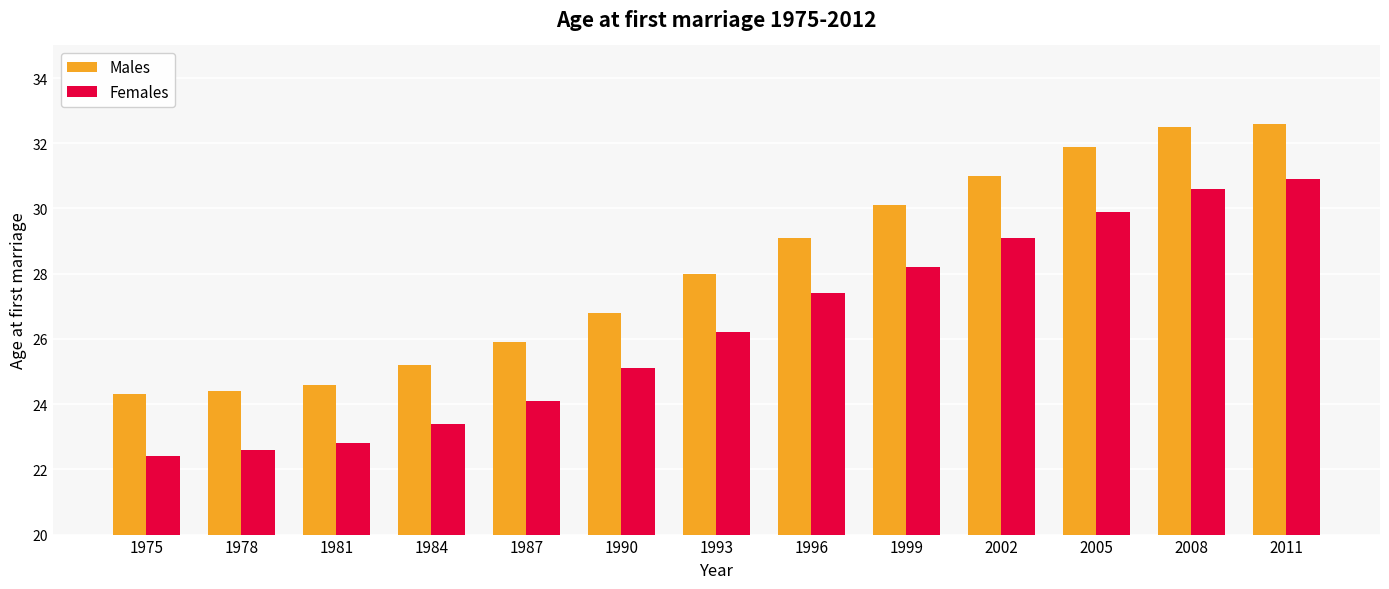

What is the minimum value for Females?

22.4